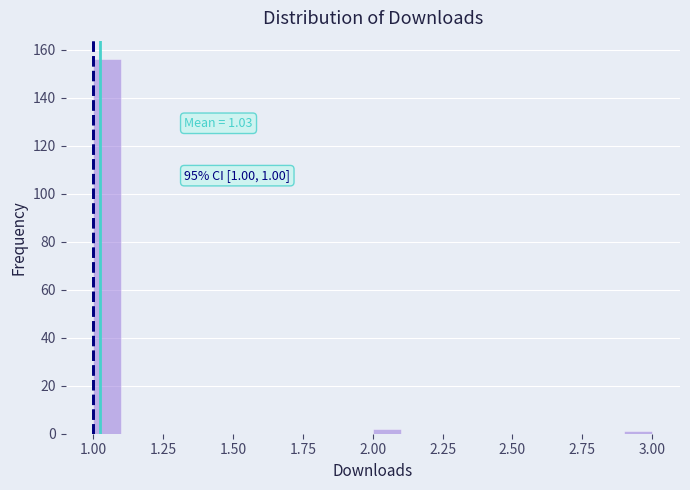

Read against the x-axis, roughly where is the centre of the tallest bar?

1.05